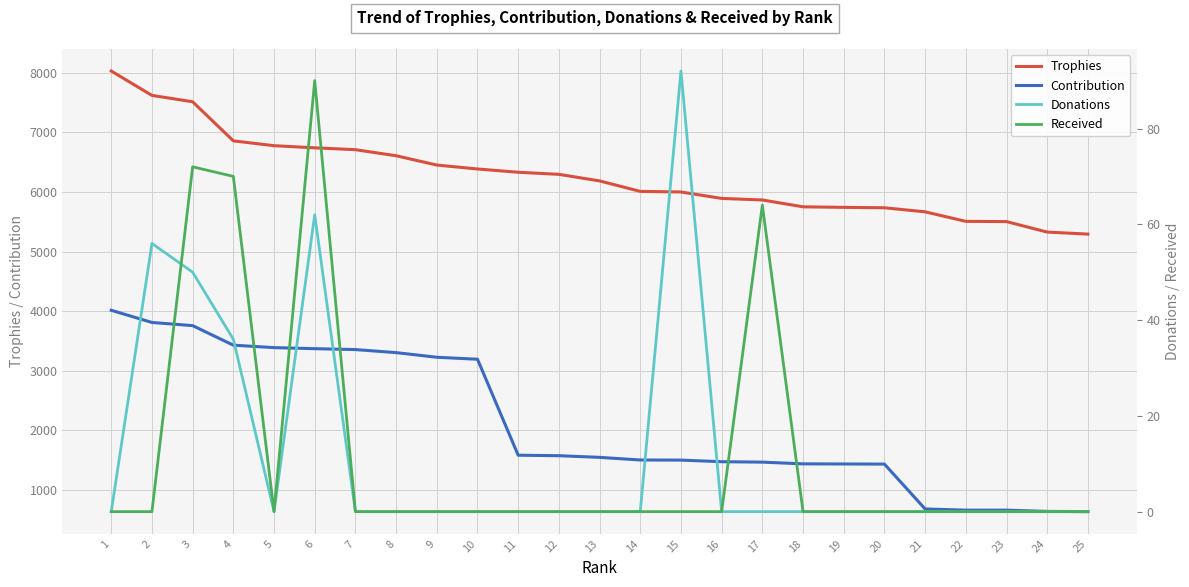

How many values in the Received series exceed 0?

4